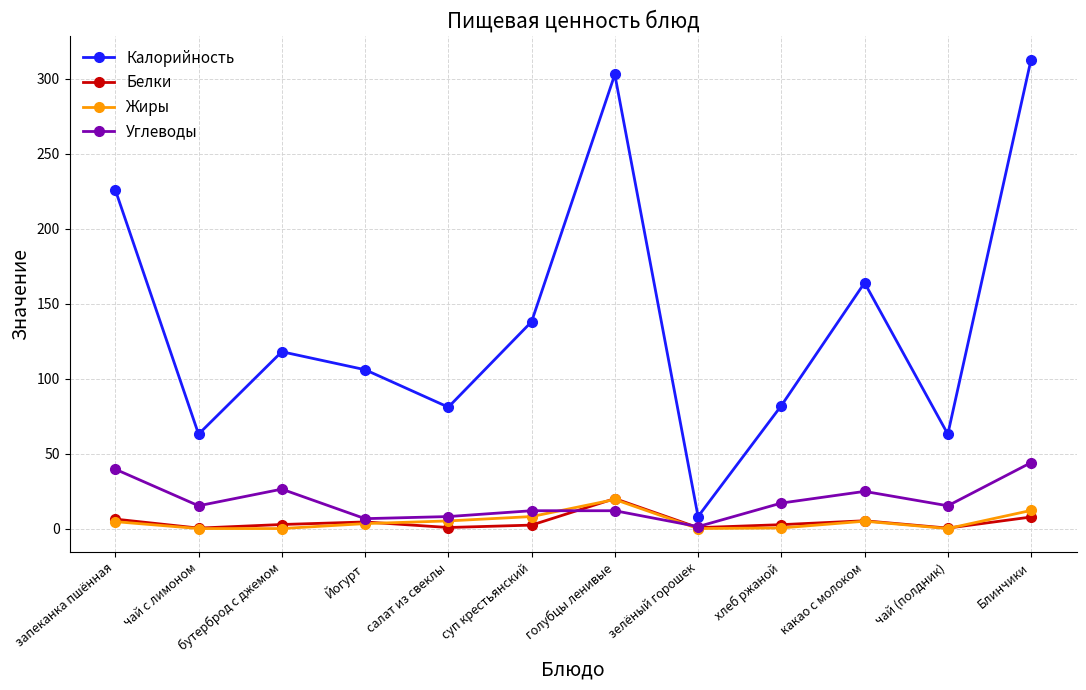

What is the difference between the highest and lowest values at голубцы ленивые?

291.1